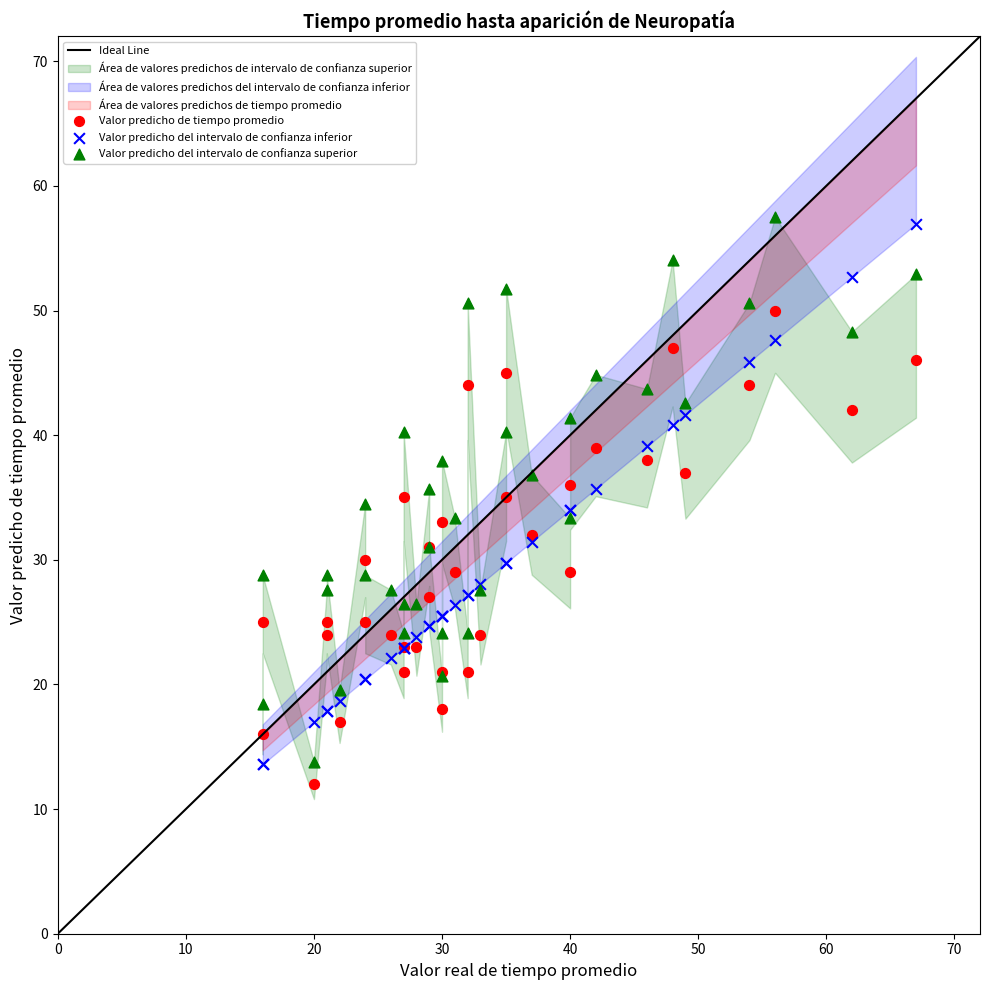

What is the X range (max minus min) for the scatter plot?

51.0